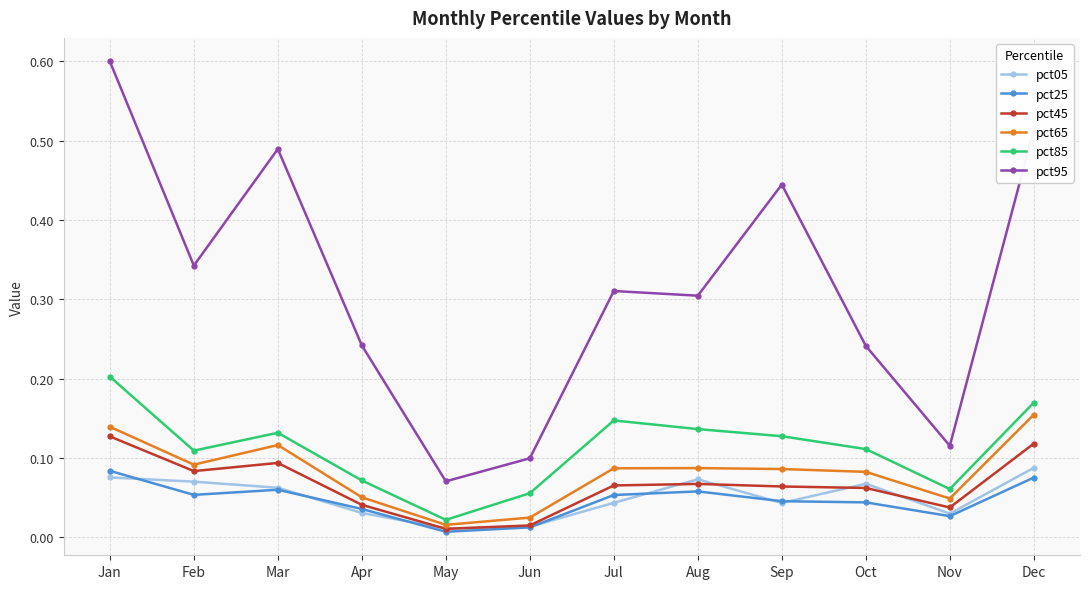

True or false: pct95 and pct25 cross at least once.

False